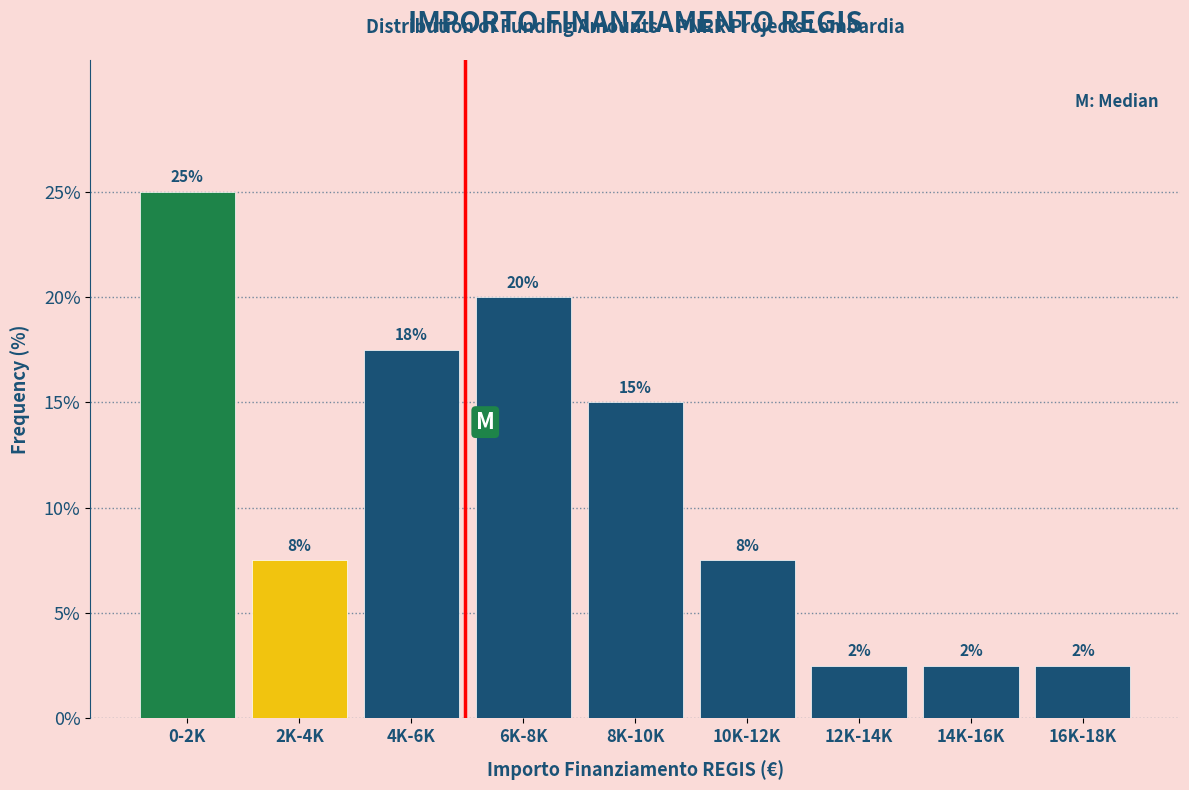

Does the chart contain any negative values?

No